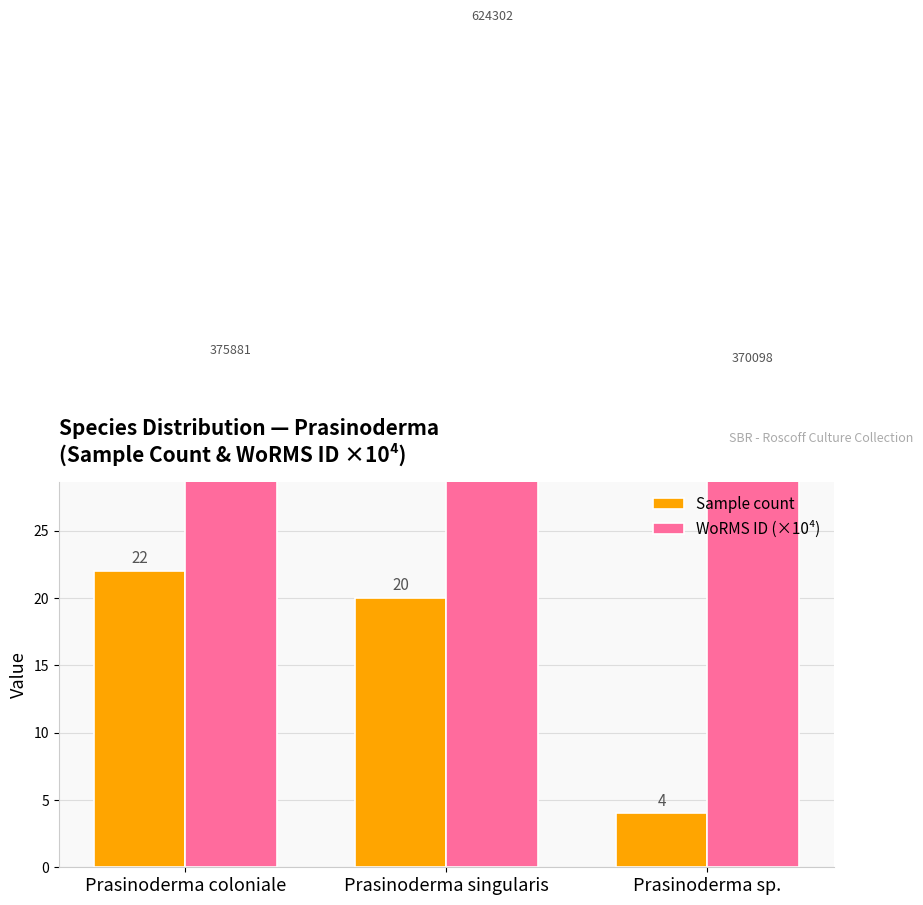

What is the greatest value displayed?

62.4